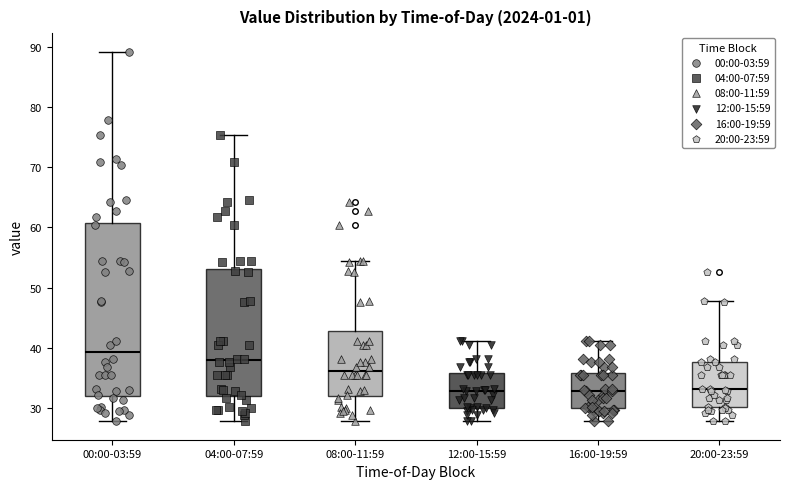

Where is the upper edge of the box for 12:00-15:59 on the y-axis? The values are not printed on the chart, so give them approximately, as read against the axis.

36